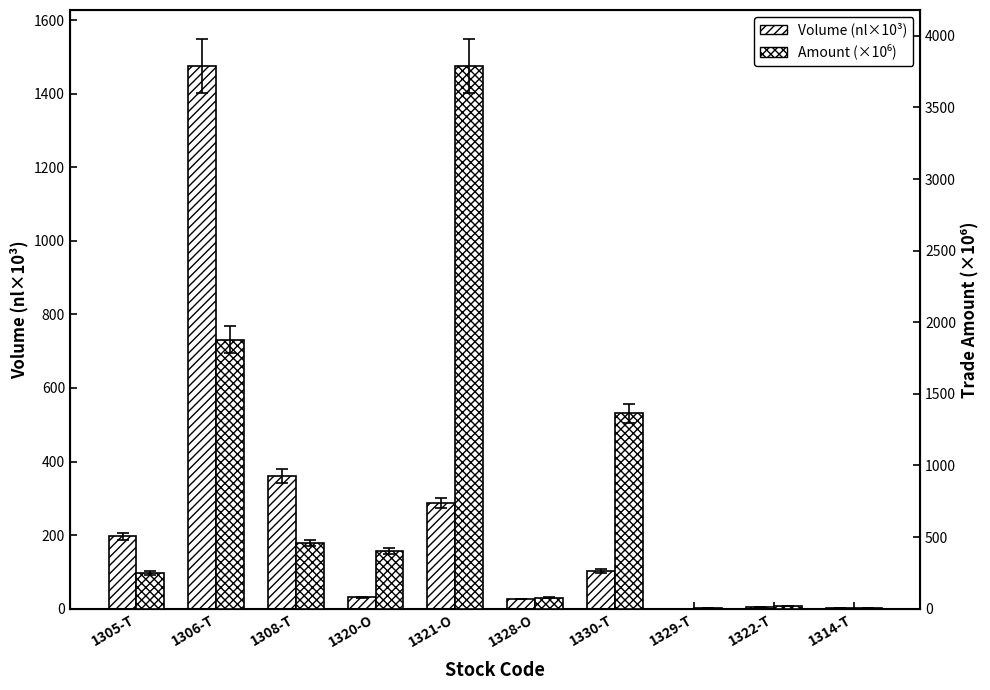

Reading left to right, extract all data points from this chart.

Volume (nl×10³): 1305-T=196.2	1306-T=1476.5	1308-T=361.0	1320-O=30.6	1321-O=287.4	1328-O=26.2	1330-T=102.8	1329-T=0.3	1322-T=3.8	1314-T=2.7
Amount (×10⁶): 1305-T=250.9	1306-T=1877.3	1308-T=457.6	1320-O=404.5	1321-O=3791.7	1328-O=76.0	1330-T=1363.8	1329-T=3.5	1322-T=18.6	1314-T=2.3